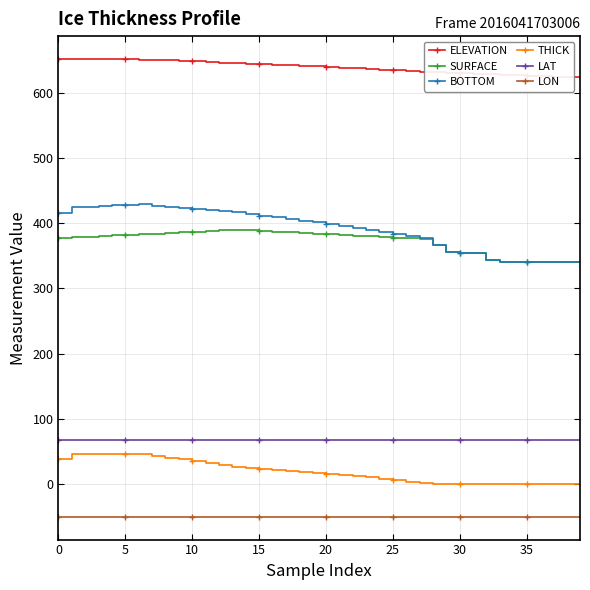

What is the value of the LAT point at the 33rd from the left?

67.1